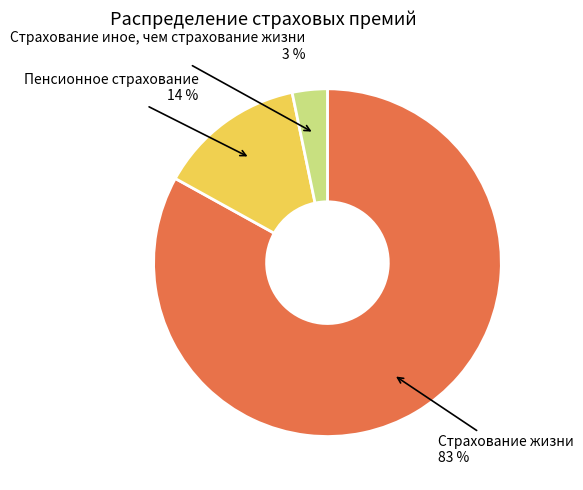

To the nearest percent, what is the difference between the largest and smallest slice percentages?

80%